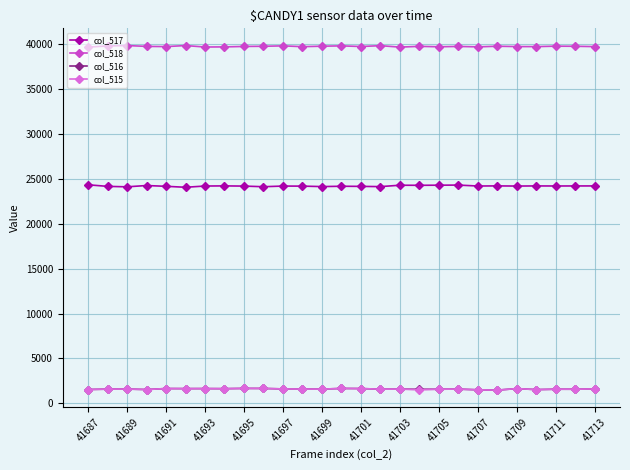

True or false: col_518 and col_515 intersect in this chart.

False